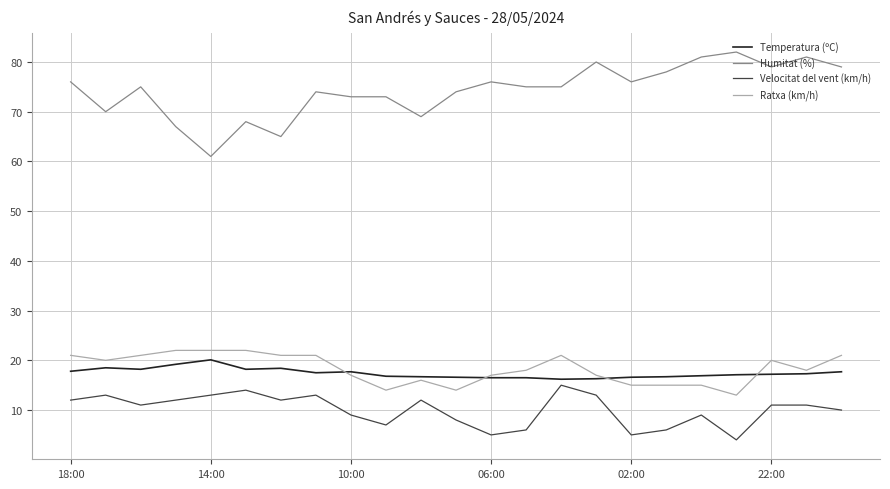

Rank the series by their maximum value, from highest to lowest.

Humitat (%), Ratxa (km/h), Temperatura (ºC), Velocitat del vent (km/h)